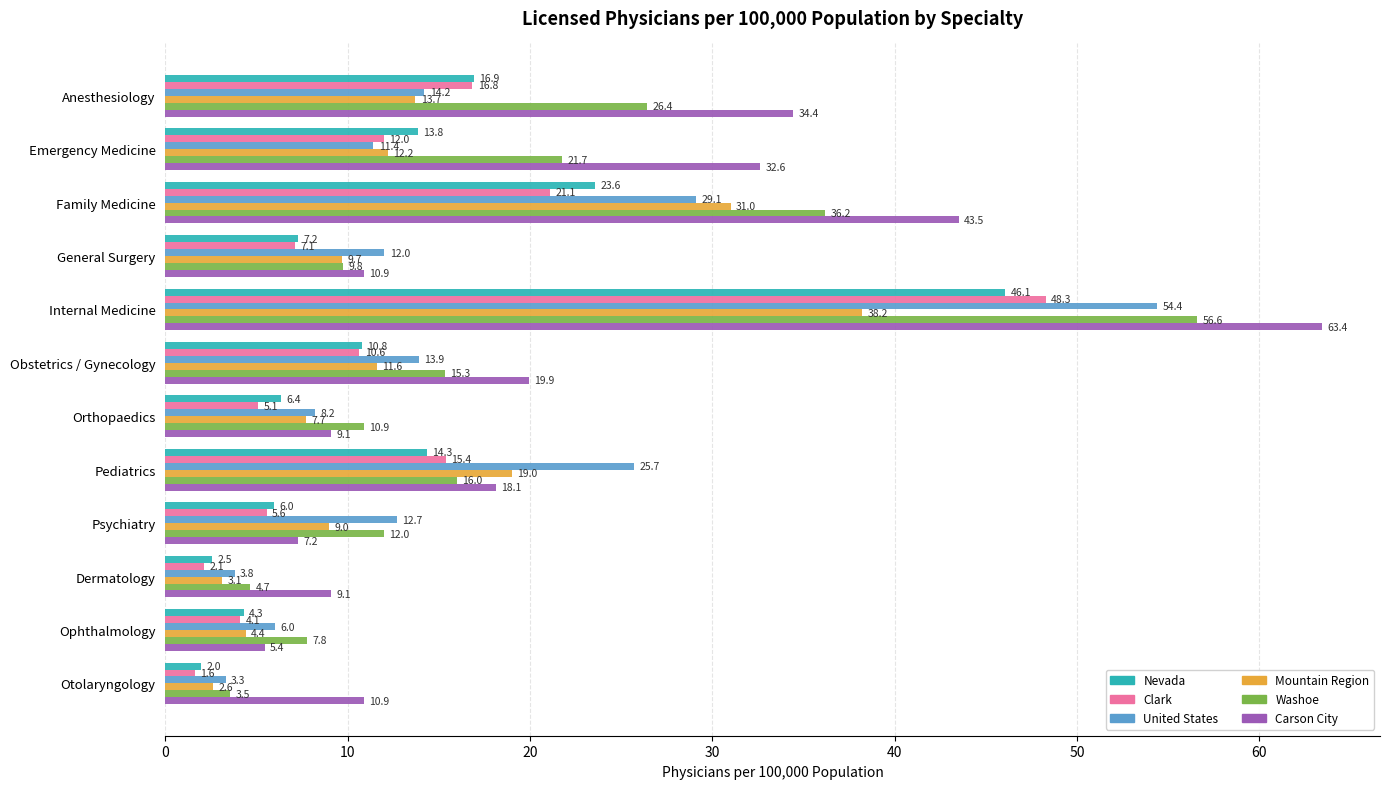

At which label is Clark closest to 24?

Family Medicine